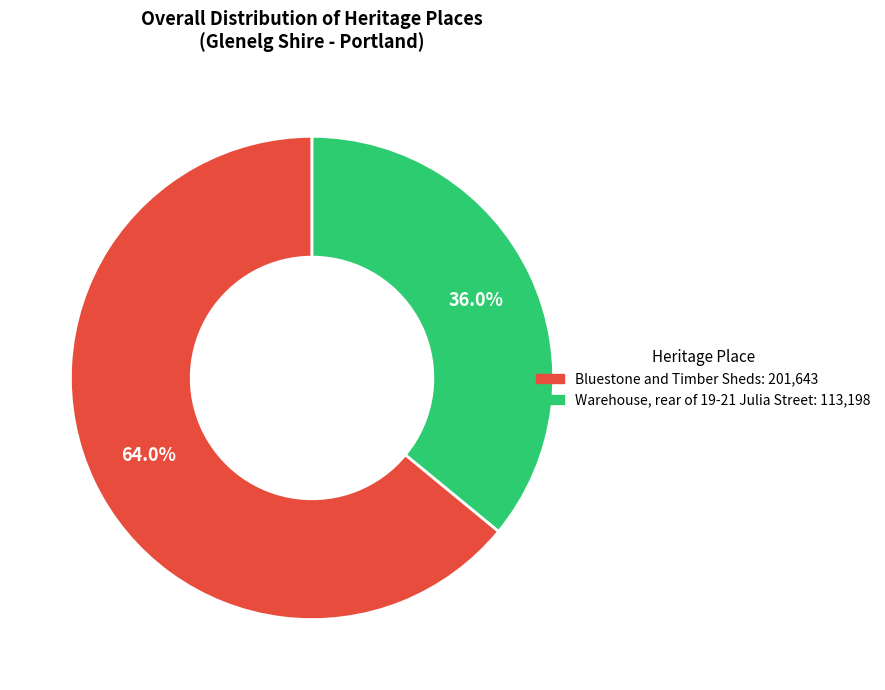

Which slice is the smallest?

Warehouse, rear of 19-21 Julia Street